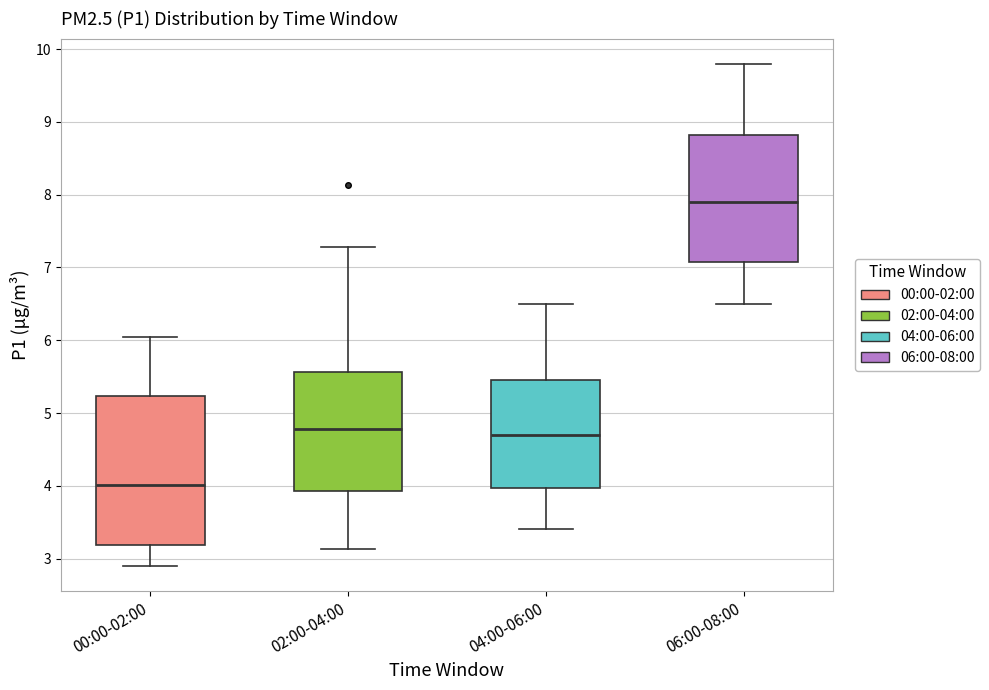

Which box's median line is the lowest?

00:00-02:00